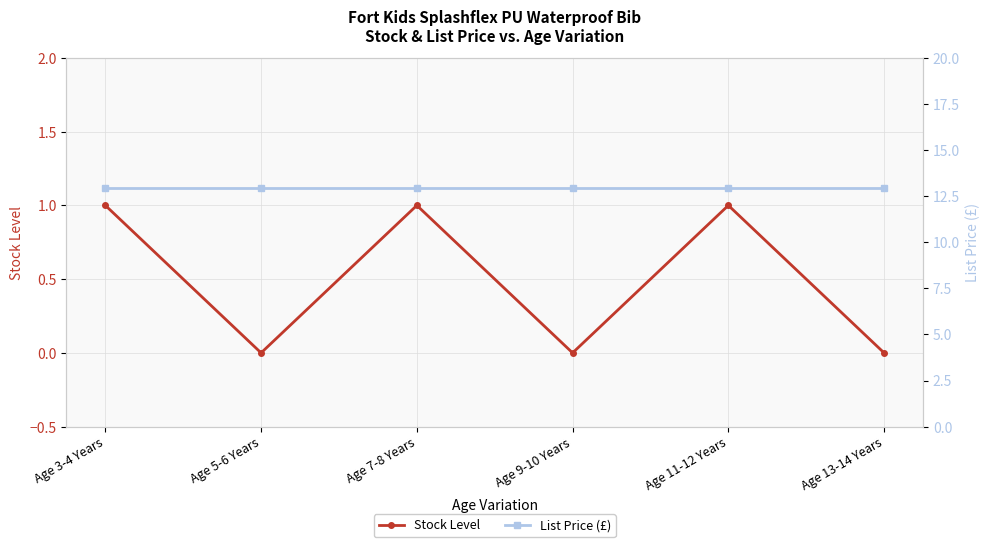

Read the Stock Level value at Age 7-8 Years.

1